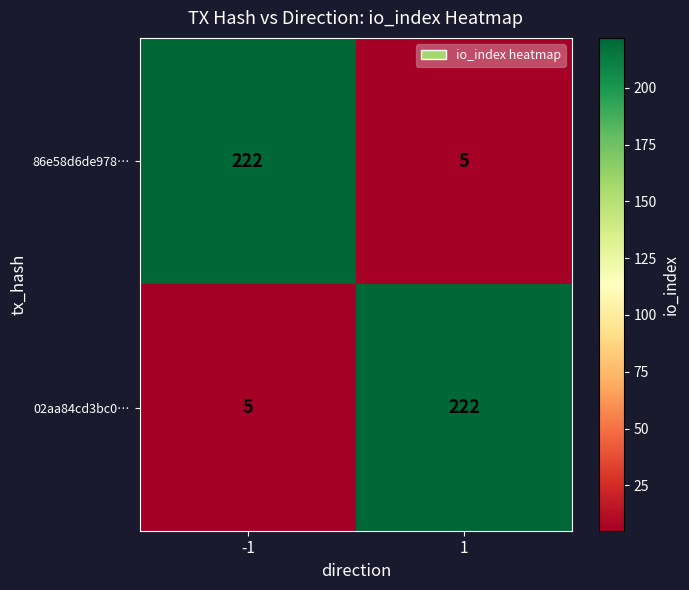

What is the smallest value displayed?

5